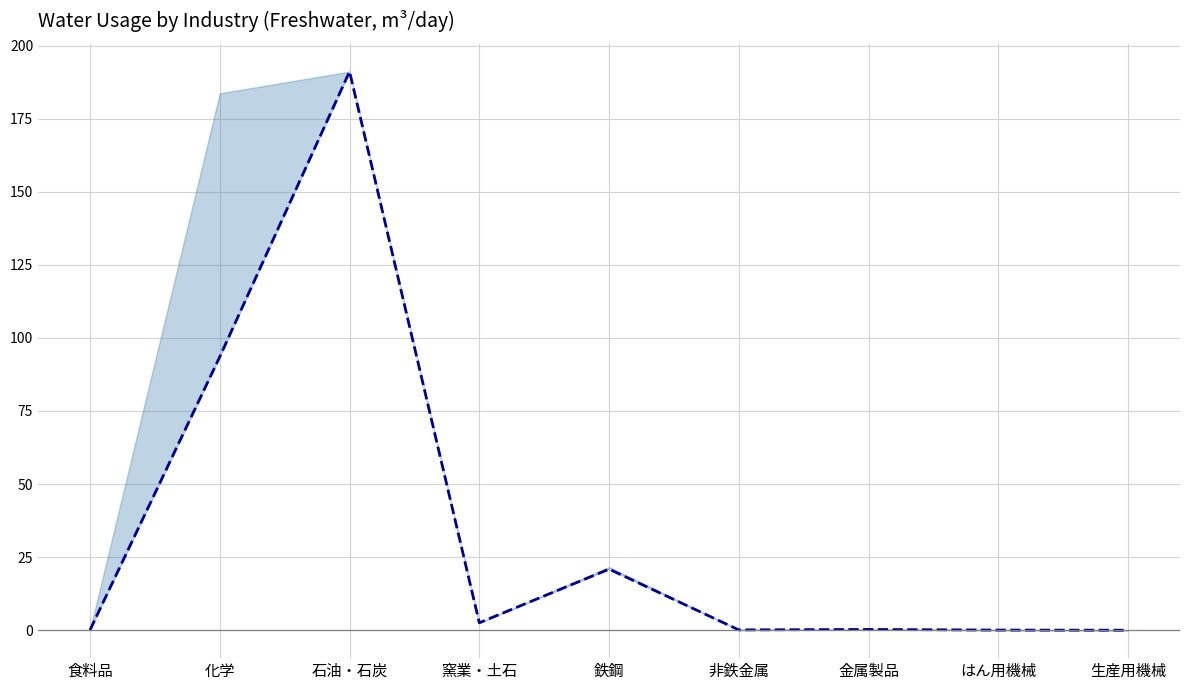

List the labels in order of value, largest first.

石油・石炭, 化学, 鉄鋼, 窯業・土石, 金属製品, 非鉄金属, 食料品, はん用機械, 生産用機械